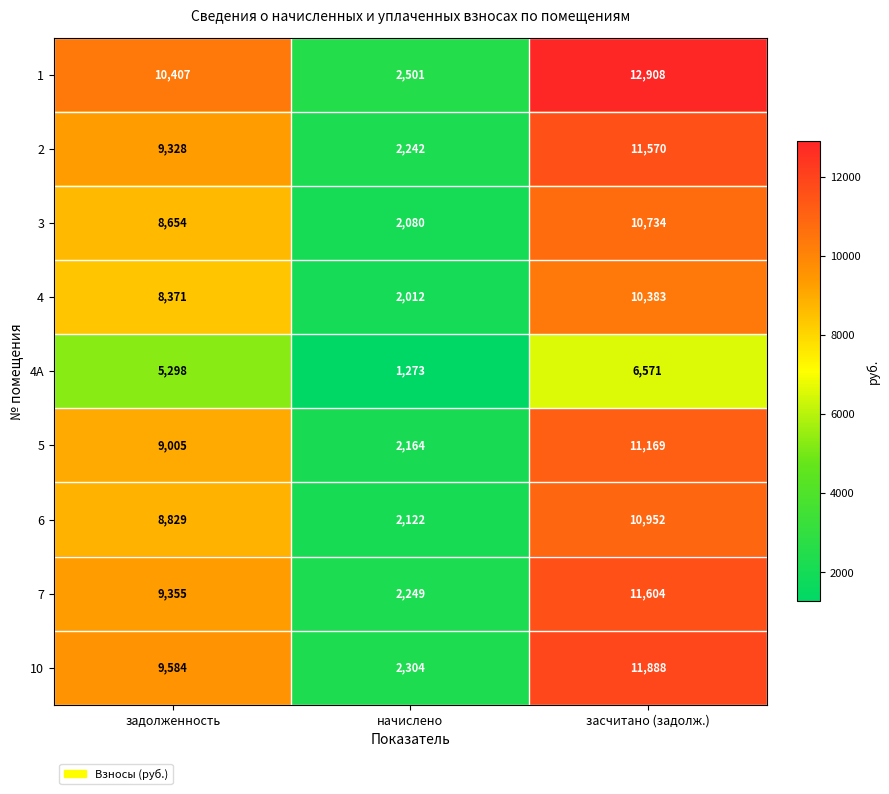

Reading right to left, list all the values displayed in this chart.

1: 12908	2501	10407
2: 11570	2242	9328
3: 10734	2080	8654
4: 10383	2012	8371
4А: 6571	1273	5298
5: 11169	2164	9005
6: 10952	2122	8829
7: 11604	2249	9355
10: 11888	2304	9584